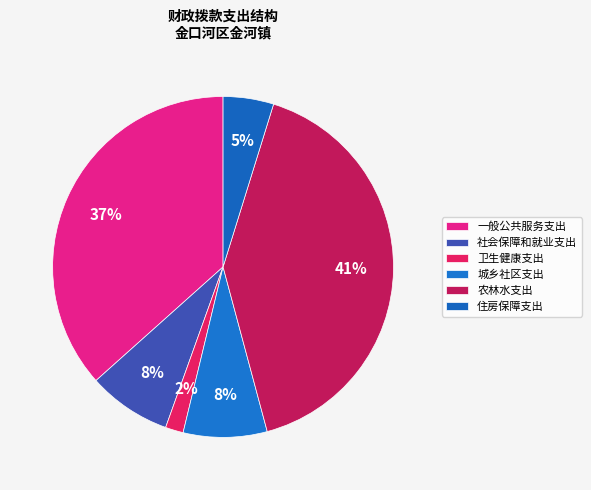

The 社会保障和就业支出 slice represents 22% of the pie. True or false?

False